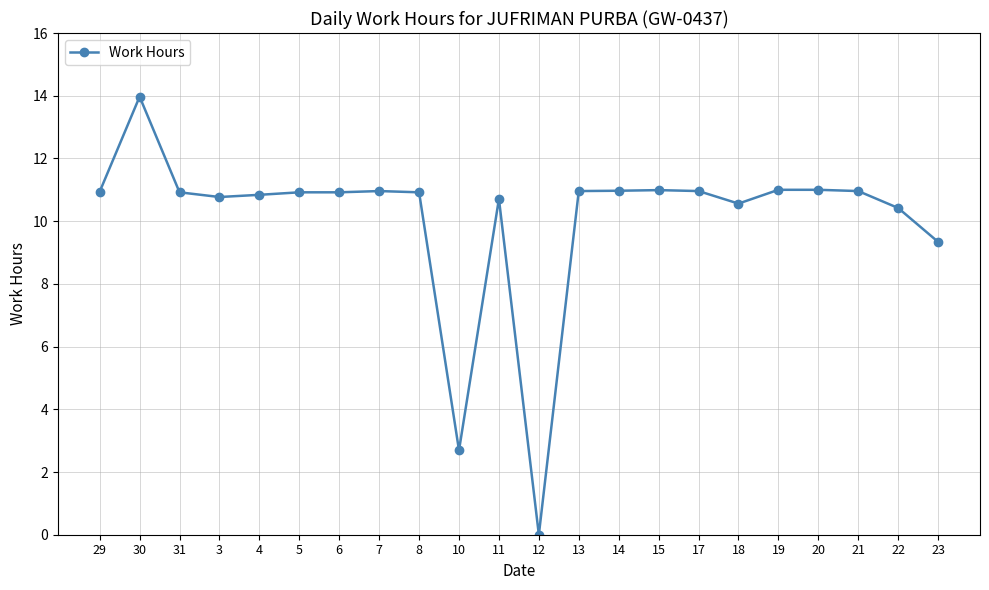

What is the ratio of the value at 13 to the value at 11?

1.0